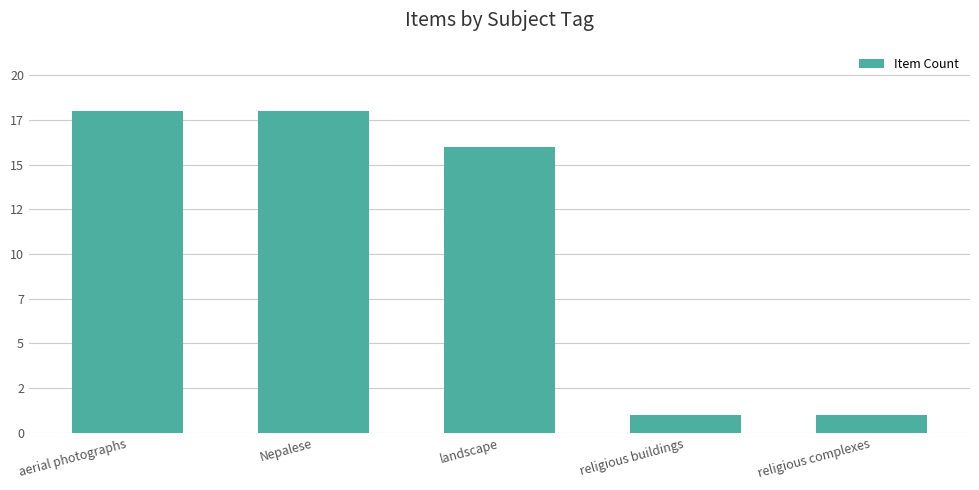

What position from the left is landscape?

3